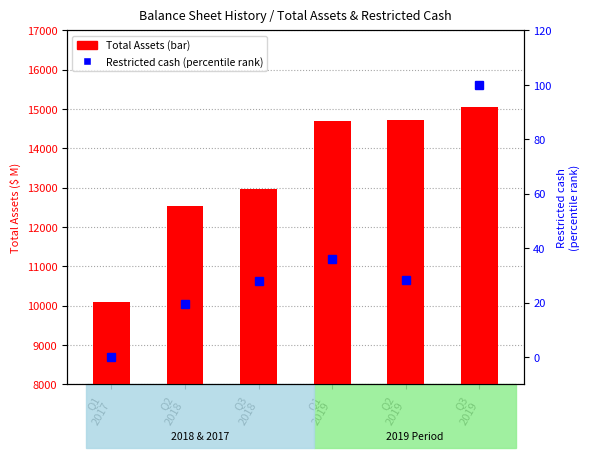

How many data points in Total Assets ($ M) are less than 14693?

3